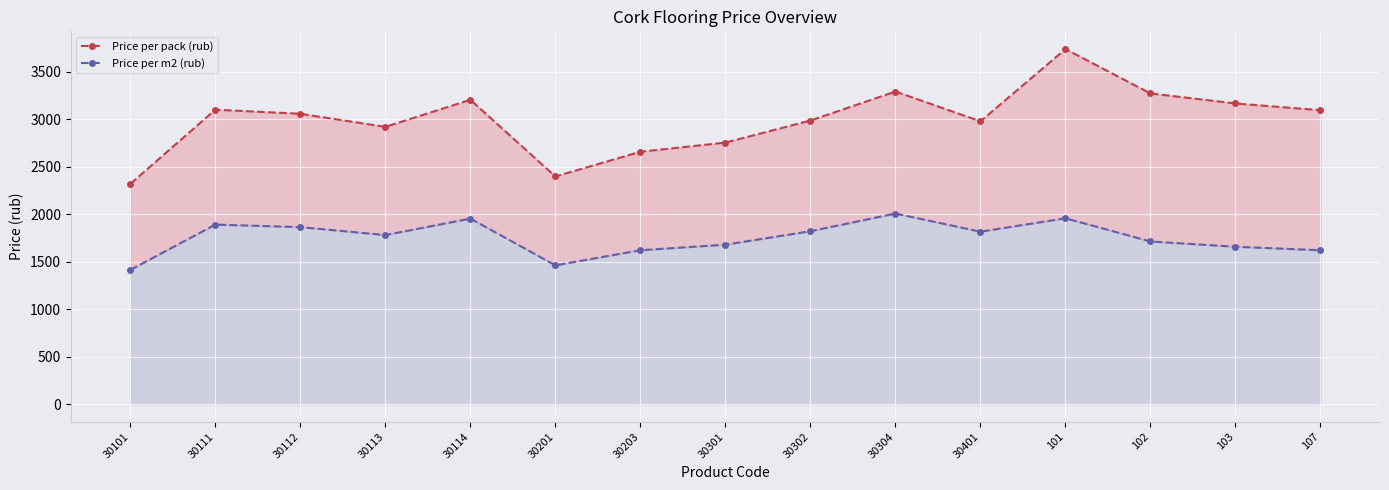

Is it true that Price per m2 (rub) equals 857.4 at 101?

False